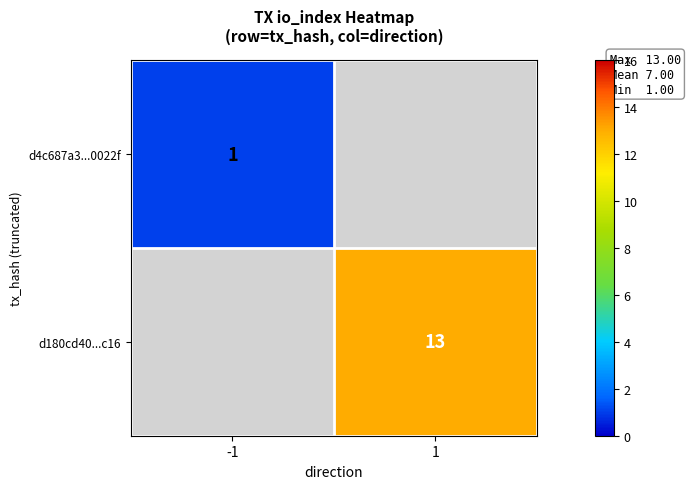

Between -1 and 1, which is larger?

1